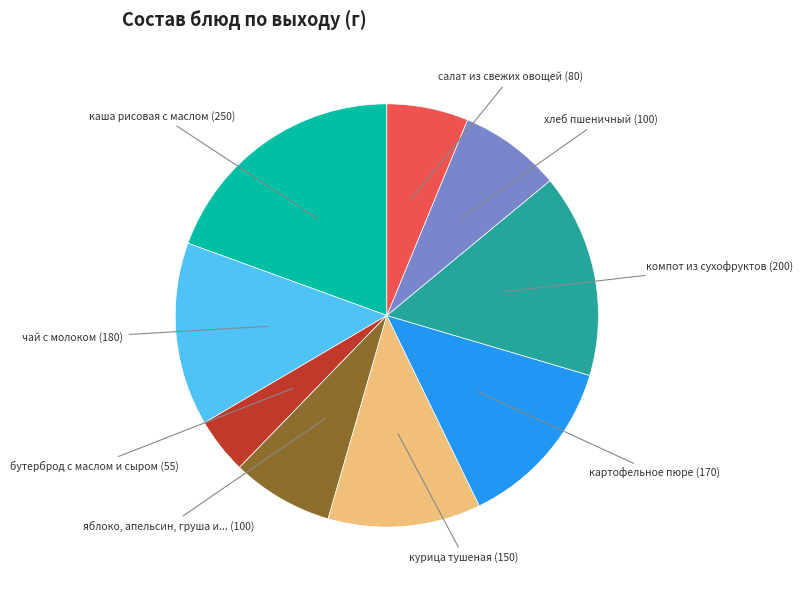

Does any single category account for the majority?

No